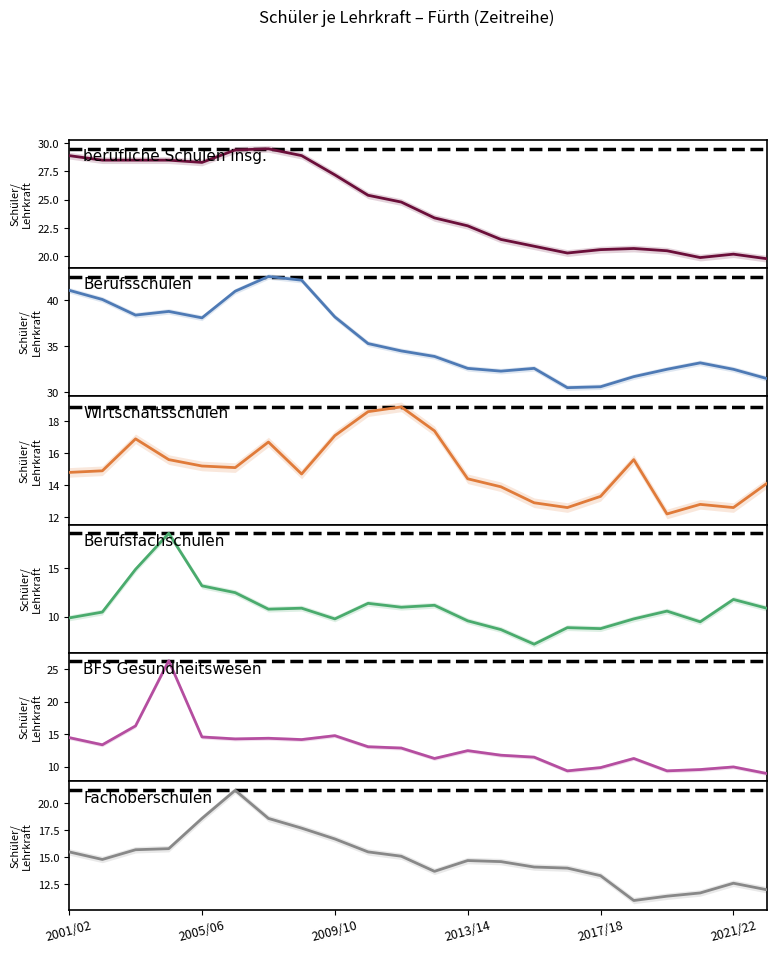

In BFS Gesundheitswesen, how many points are higher than both neighbors (excluding endpoints)?

6